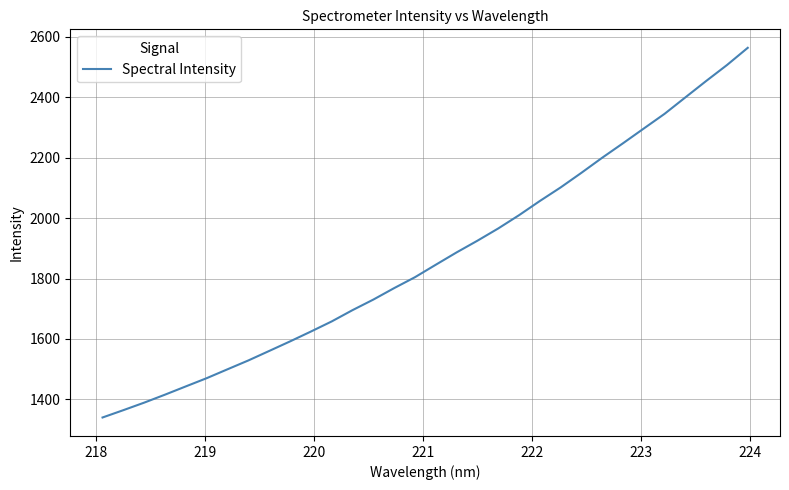

What is the smallest value displayed?

1339.7